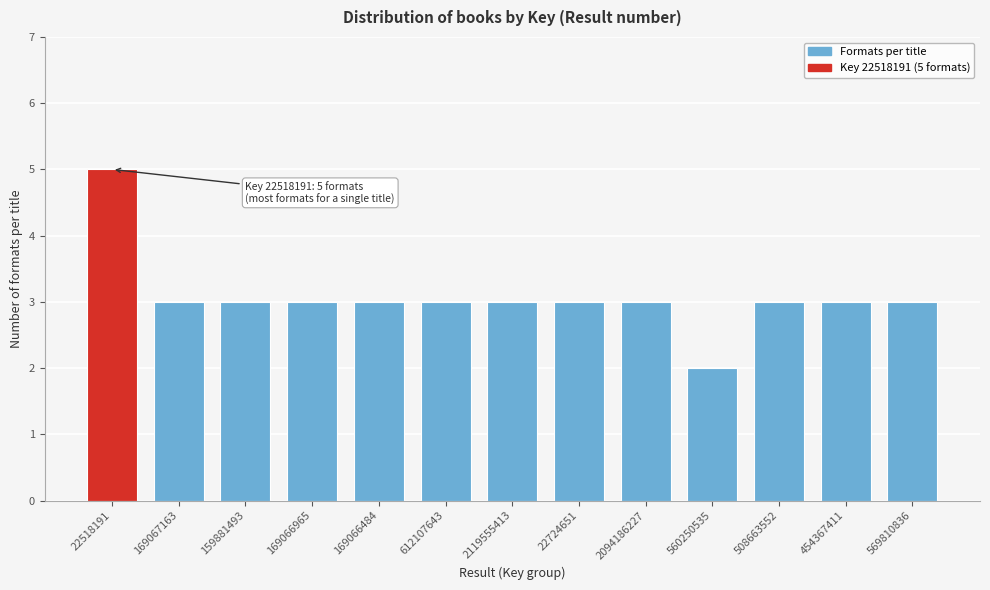

Reading right to left, extract all data points from this chart.

569810836=3	454367411=3	508663552=3	560250535=2	2094186227=3	22724651=3	2119555413=3	612107643=3	169066484=3	169066965=3	159881493=3	169067163=3	22518191=5